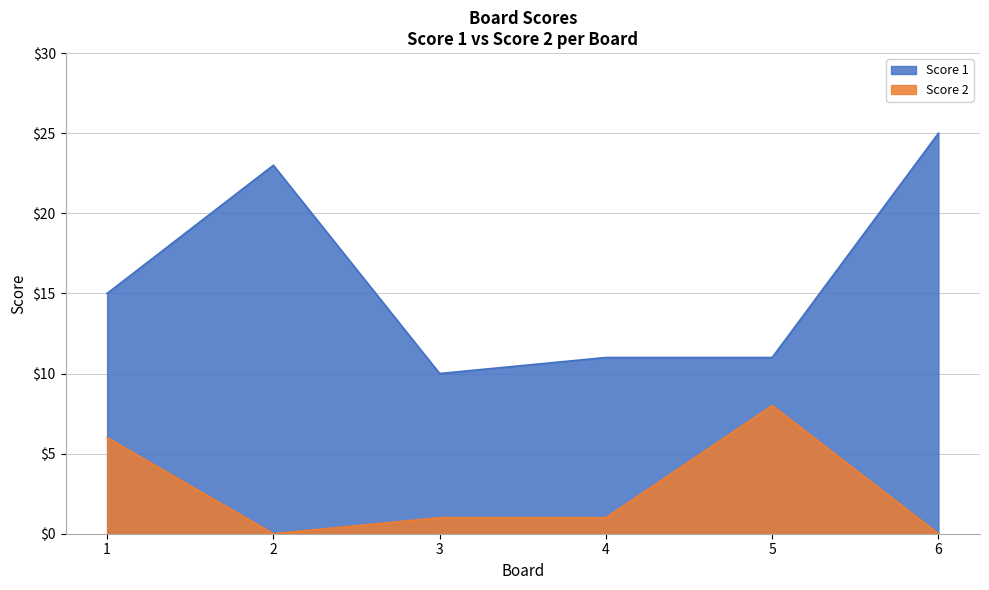

Rank the series at 4 from lowest to highest value.

Score 2, Score 1